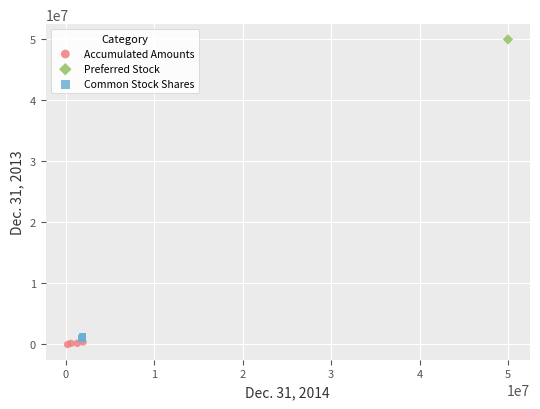

What are all the series names shown in the legend?

Accumulated Amounts, Preferred Stock, Common Stock Shares